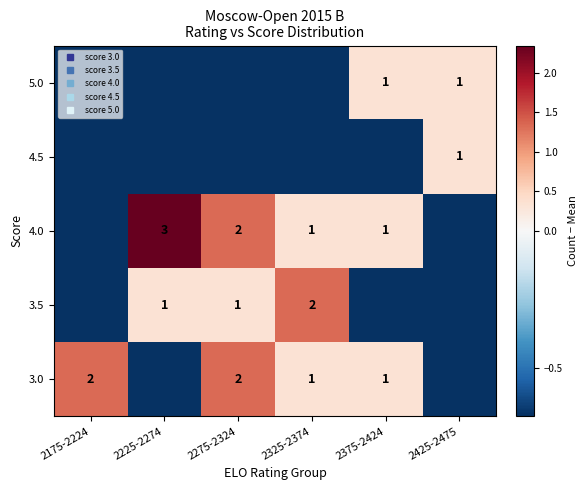

At which category is the sum across all series the highest?

2275-2324